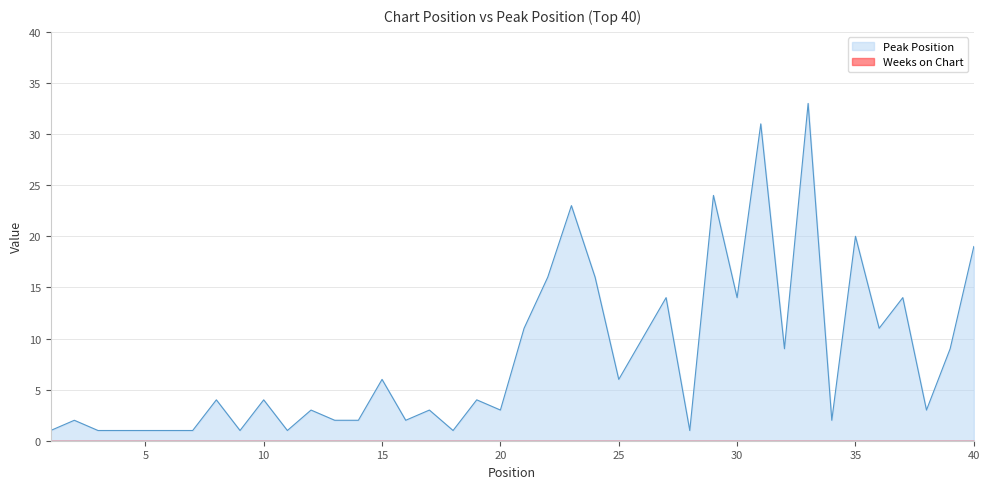

True or false: the data shows 1 at 11.

False